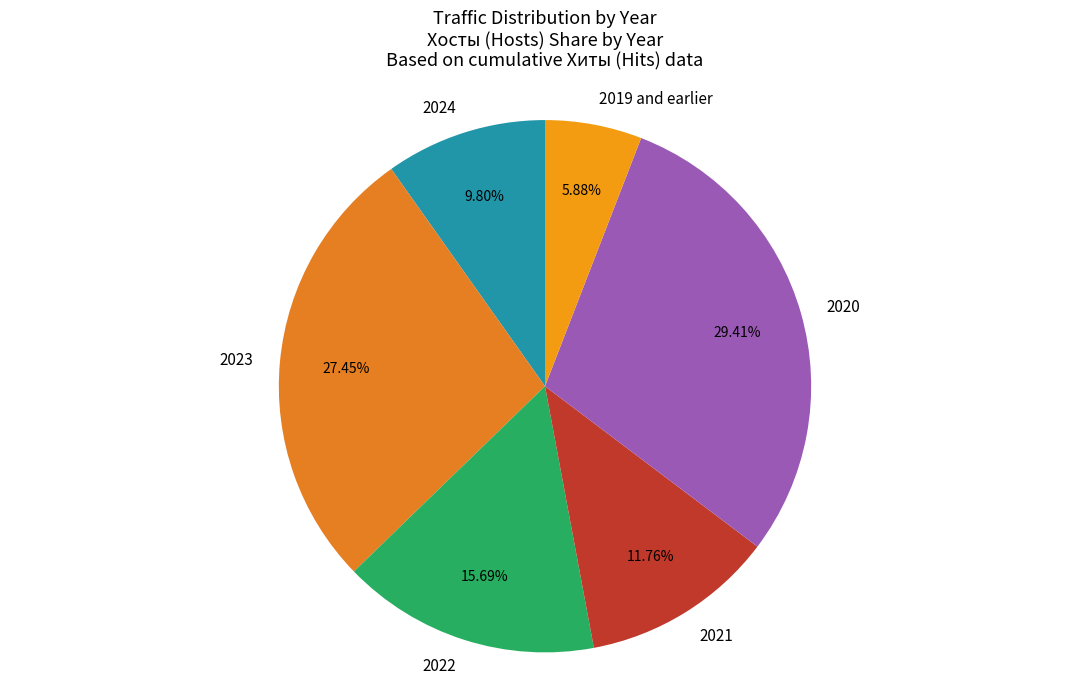

To the nearest percent, what is the difference between the largest and smallest slice percentages?

24%